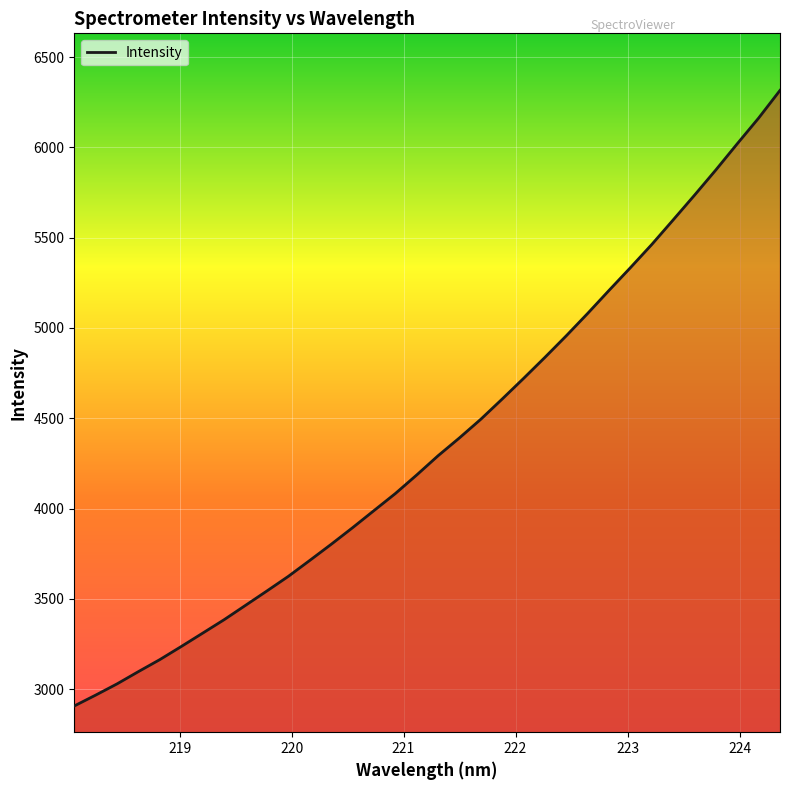

What is the average value?

4367.3